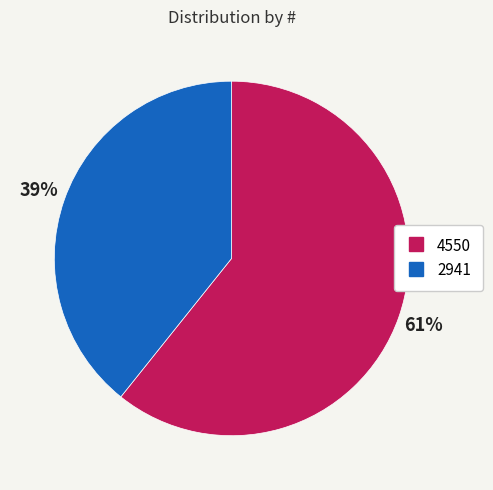

To the nearest percent, what portion does 4550 represent?

61%